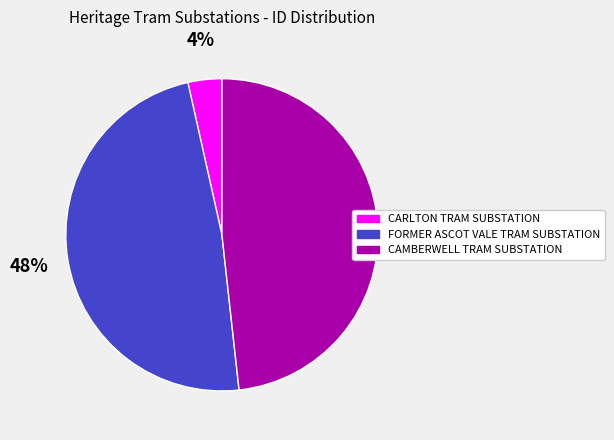

To the nearest percent, what is the combined percentage of CAMBERWELL TRAM SUBSTATION and FORMER ASCOT VALE TRAM SUBSTATION?

96%